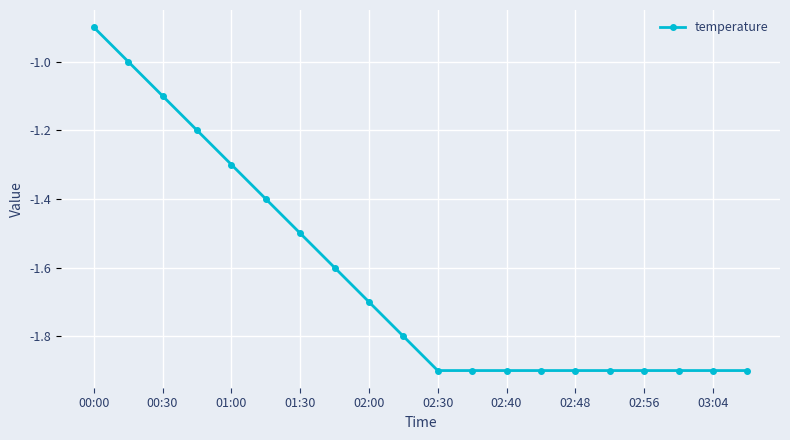

What is the smallest value displayed?

-1.9